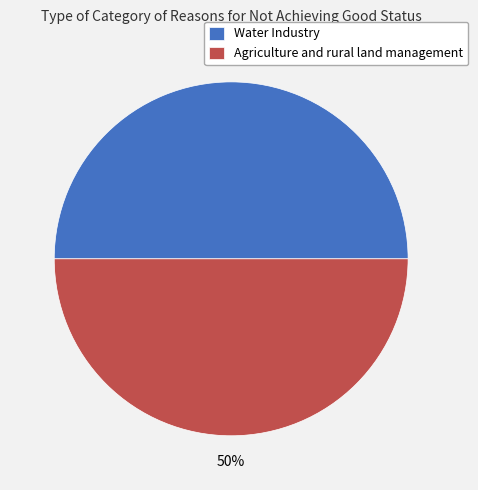

What is the ratio of the value at Water Industry to the value at Agriculture and rural land management?

1.0